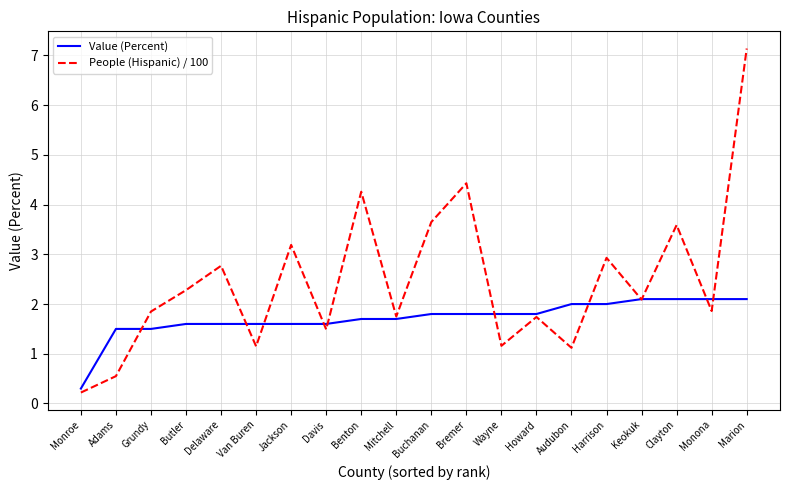

At which label does People (Hispanic) / 100 reach its minimum?

Monroe